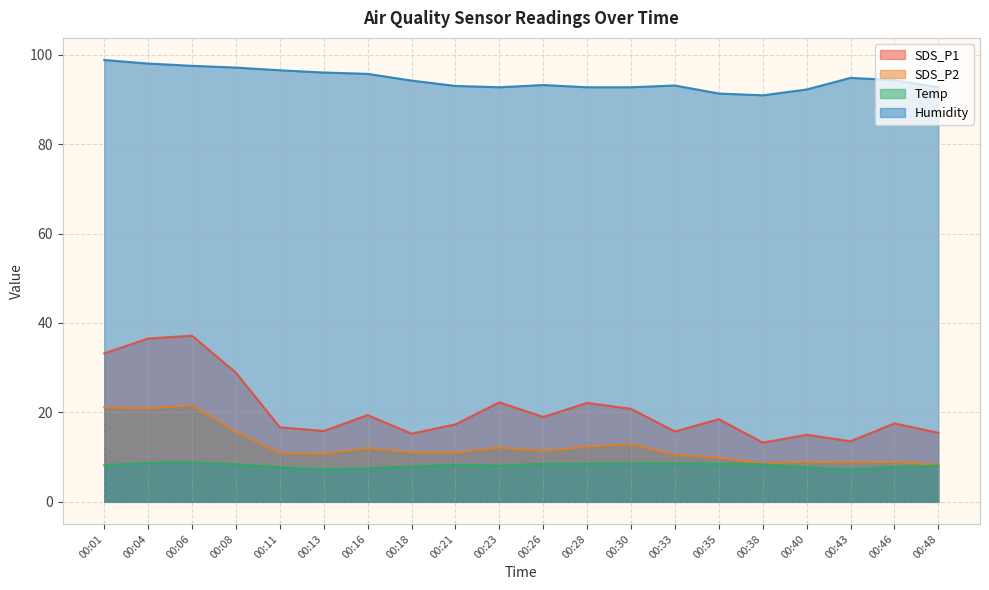

Which category has the lowest value in the Humidity series?

00:38